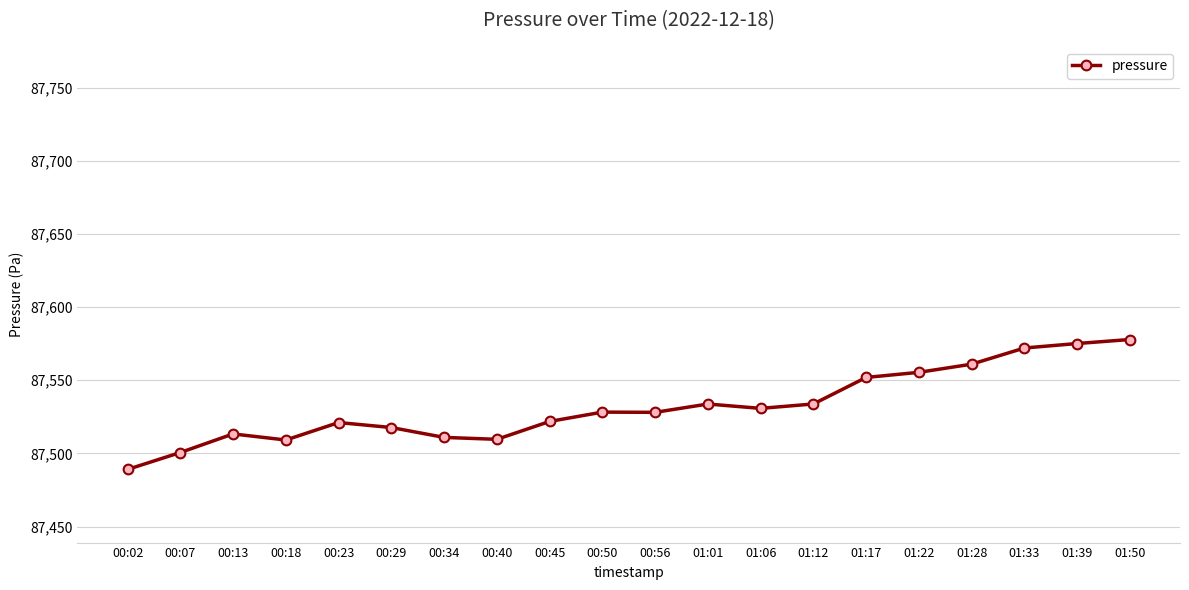

Is it true that the value at 00:23 is 19048.3?

False